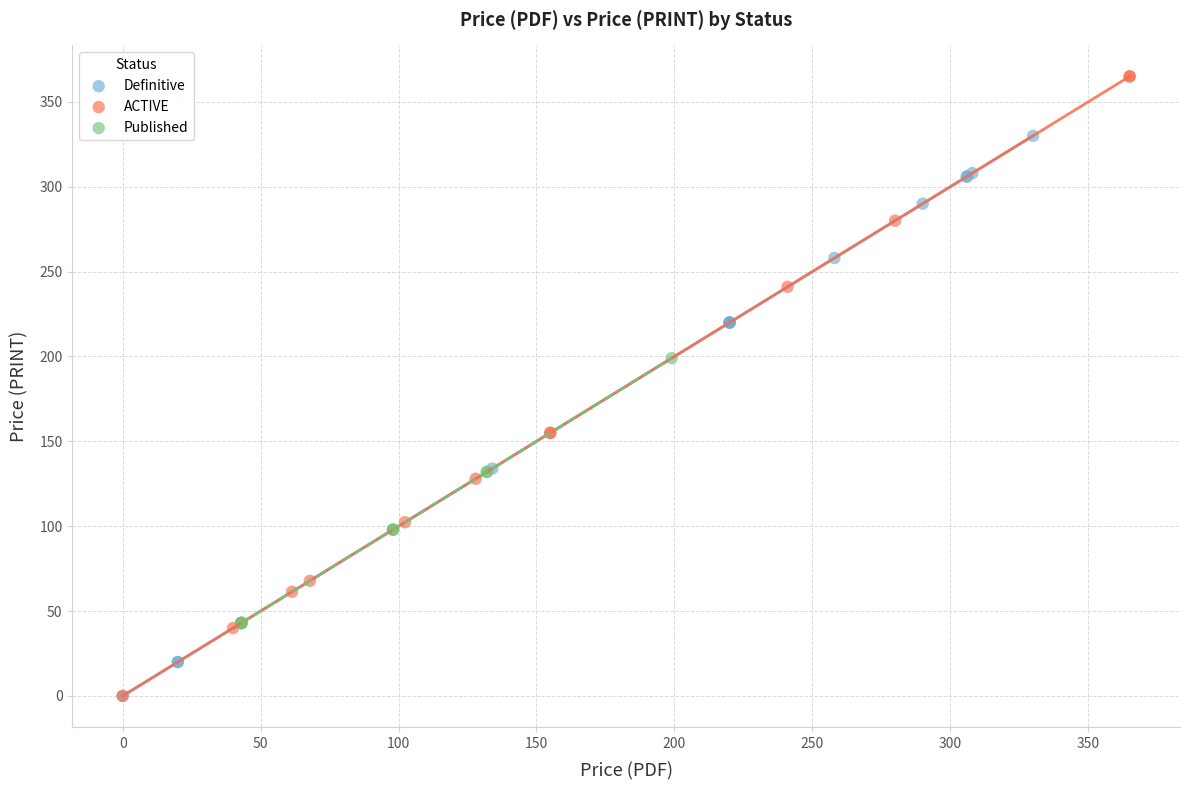

Which series reaches the maximum Y coordinate?

ACTIVE